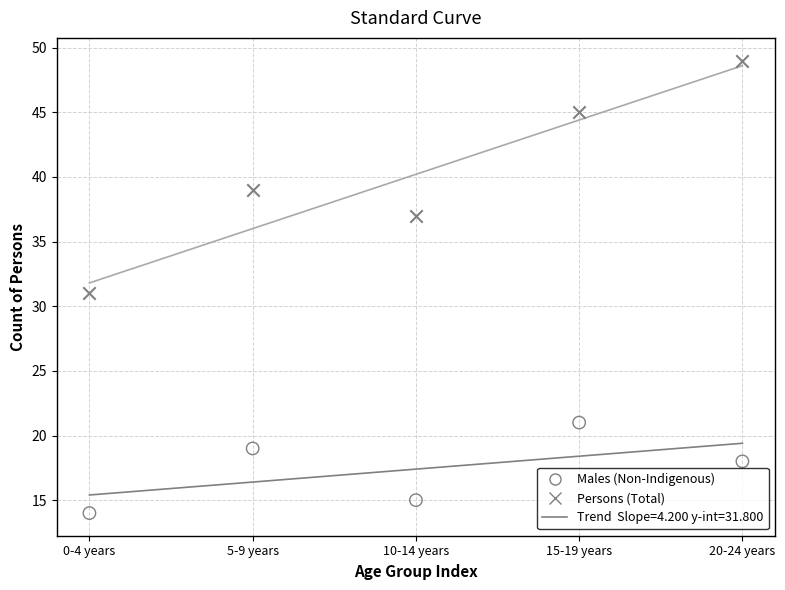

Which series reaches the maximum Y coordinate?

Persons (Total)